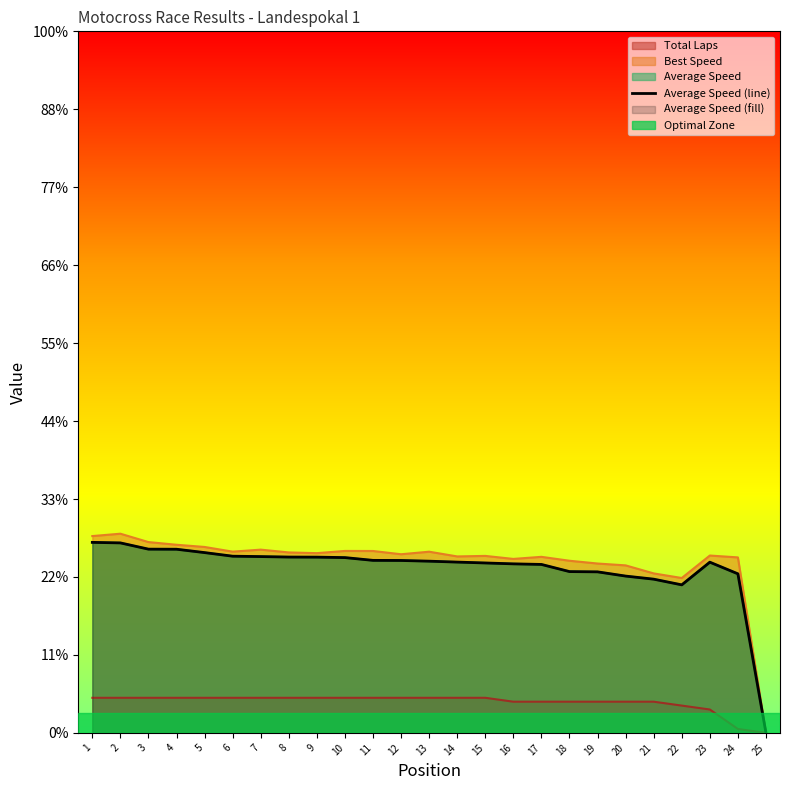

What is the sum of the values at 9 and 8?

90.2